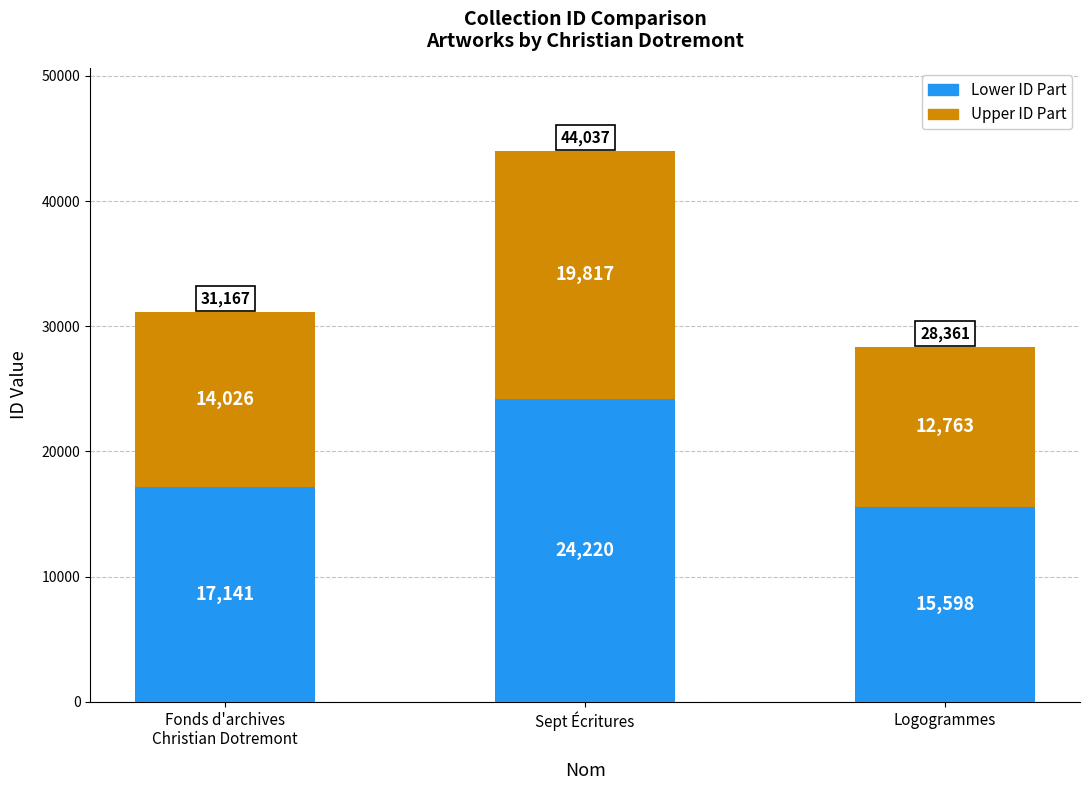

What is the total value across all series at Fonds d'archives
Christian Dotremont?

31167